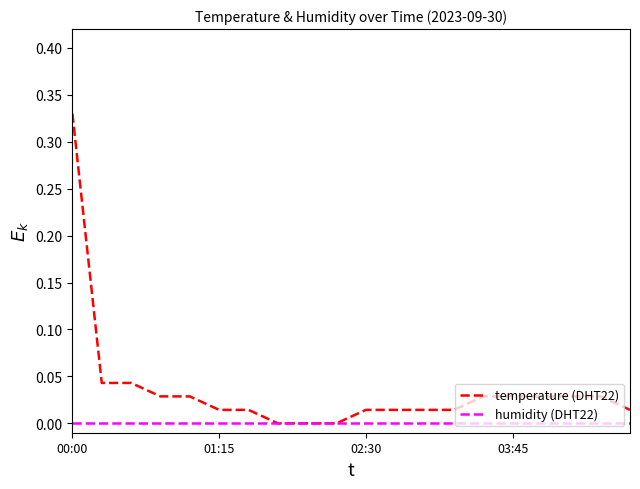

Which series has the largest range (max minus min)?

temperature (DHT22)